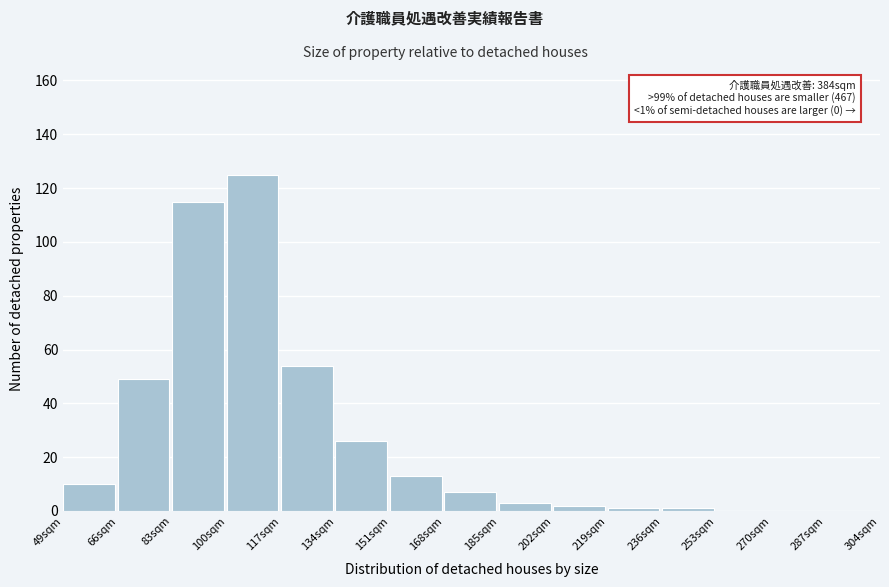

Reading left to right, extract all data points from this chart.

49sqm=10	66sqm=49	83sqm=115	100sqm=125	117sqm=54	134sqm=26	151sqm=13	168sqm=7	185sqm=3	202sqm=2	219sqm=1	236sqm=1	253sqm=0	270sqm=0	287sqm=0